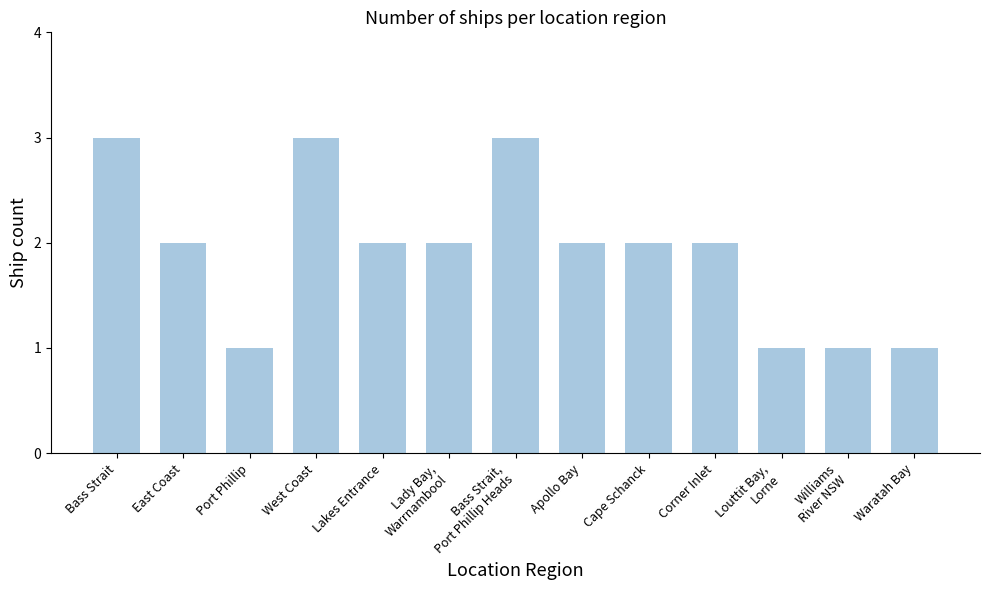

How many bars are there in total?

13